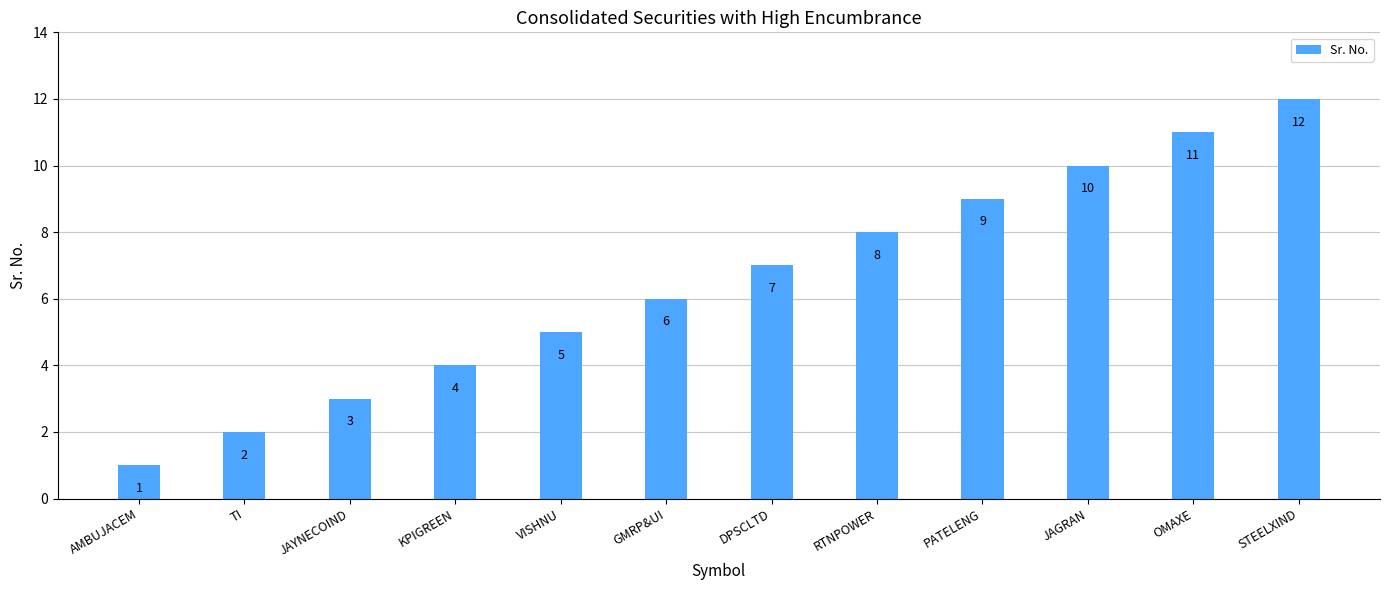

Reading left to right, transcribe all the data shown in this chart.

AMBUJACEM=1	TI=2	JAYNECOIND=3	KPIGREEN=4	VISHNU=5	GMRP&UI=6	DPSCLTD=7	RTNPOWER=8	PATELENG=9	JAGRAN=10	OMAXE=11	STEELXIND=12